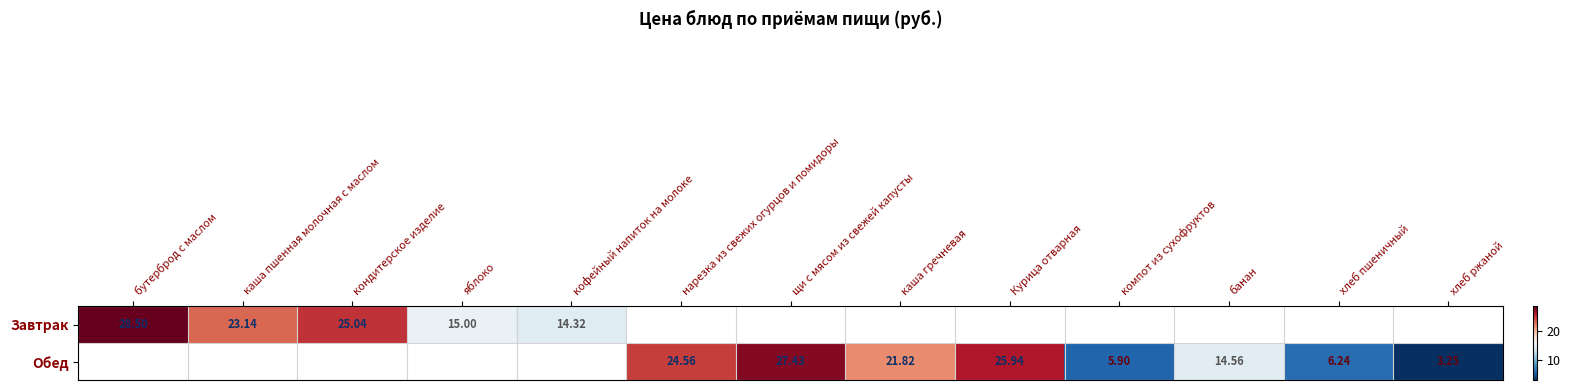

Rank the series by their average value, from highest to lowest.

Завтрак, Обед